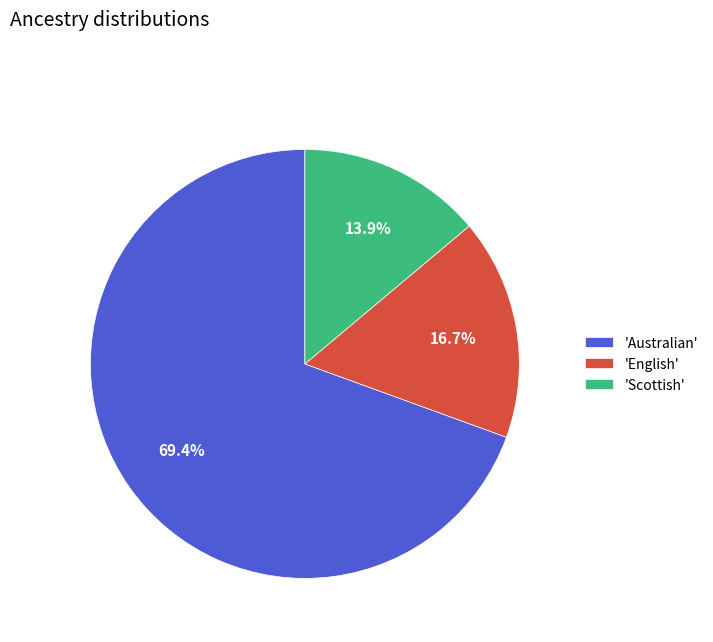

Rank the categories by value from highest to lowest.

'Australian', 'English', 'Scottish'